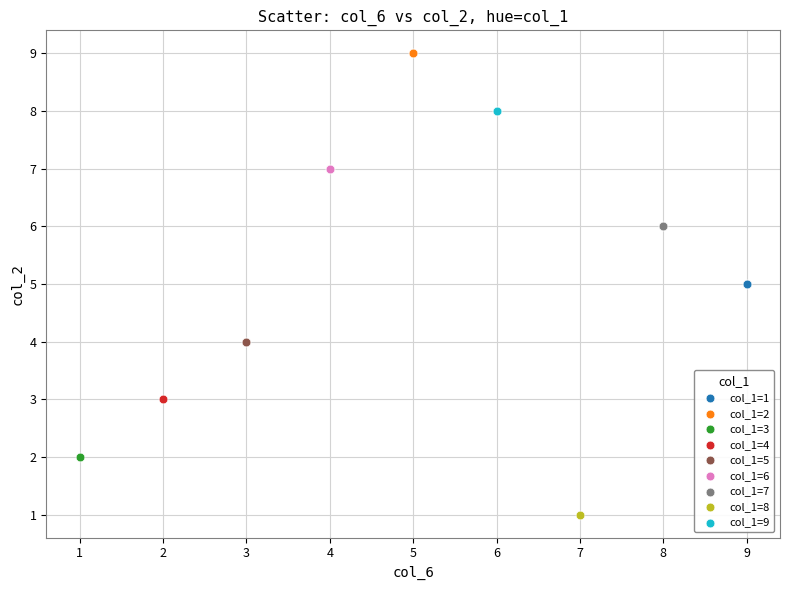

What are all the series names shown in the legend?

col_1=1, col_1=2, col_1=3, col_1=4, col_1=5, col_1=6, col_1=7, col_1=8, col_1=9